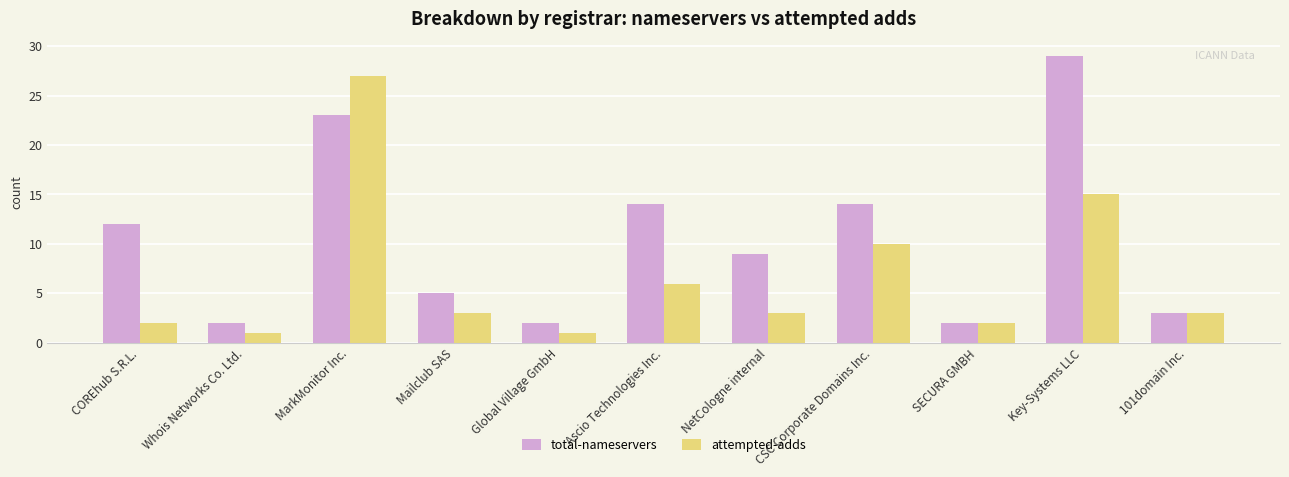

What is the sum of the attempted-adds values at COREhub S.R.L. and CSC Corporate Domains Inc.?

12